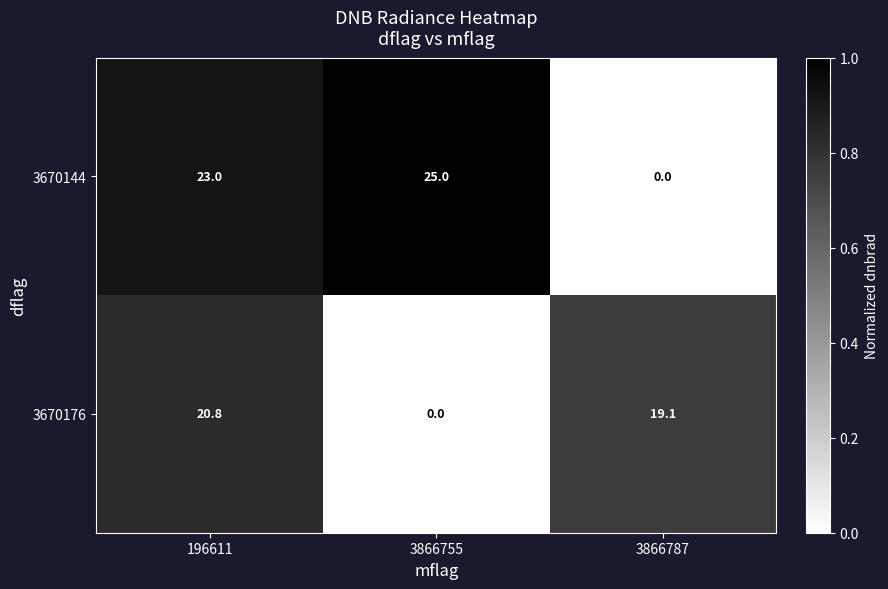

What is the sum of the 3670176 values at 3866787 and 3866755?

19.1